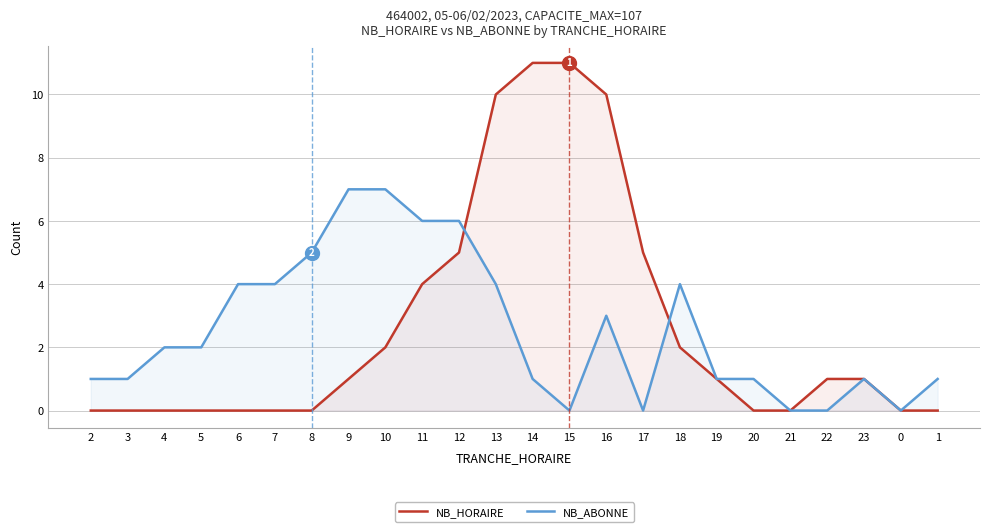

After their last crossing, which series has the higher values: NB_HORAIRE or NB_ABONNE?

NB_ABONNE